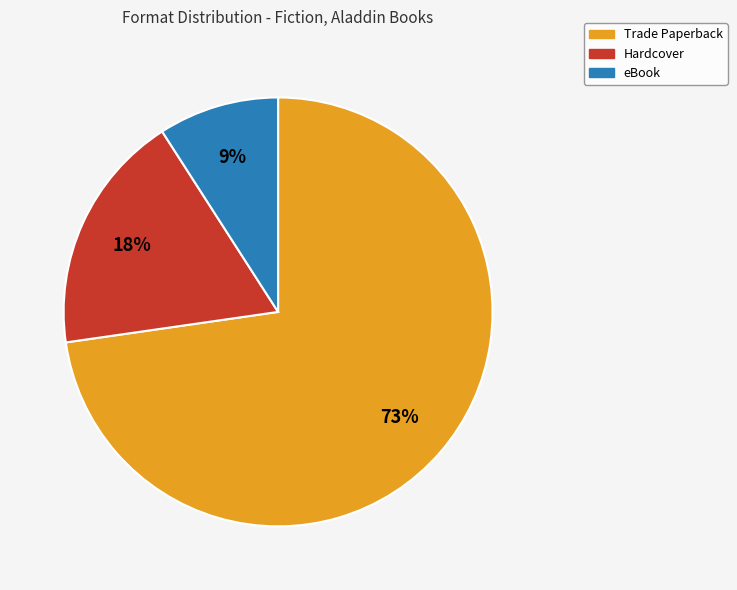

What is the largest slice in the pie chart?

Trade Paperback